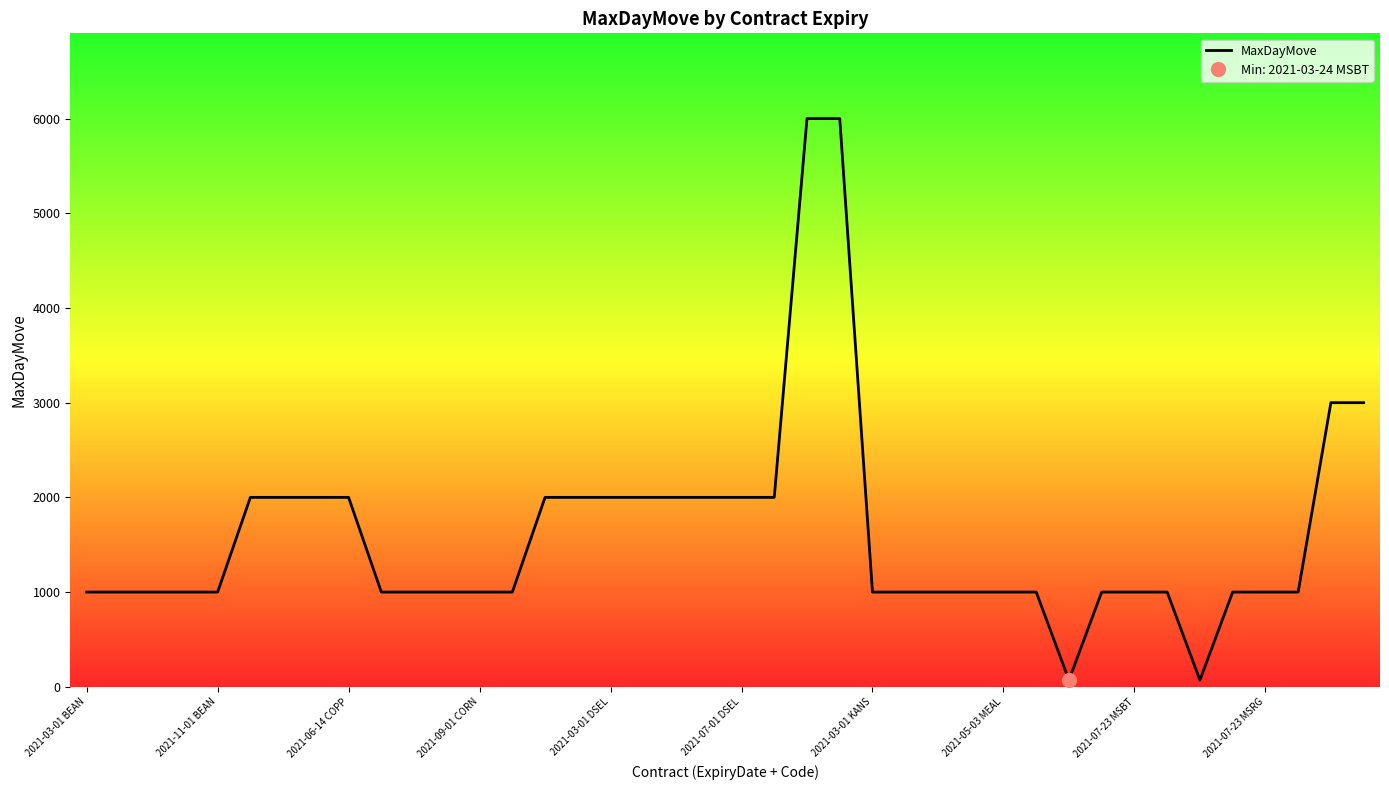

What is the highest value of the MaxDayMove series?

6000